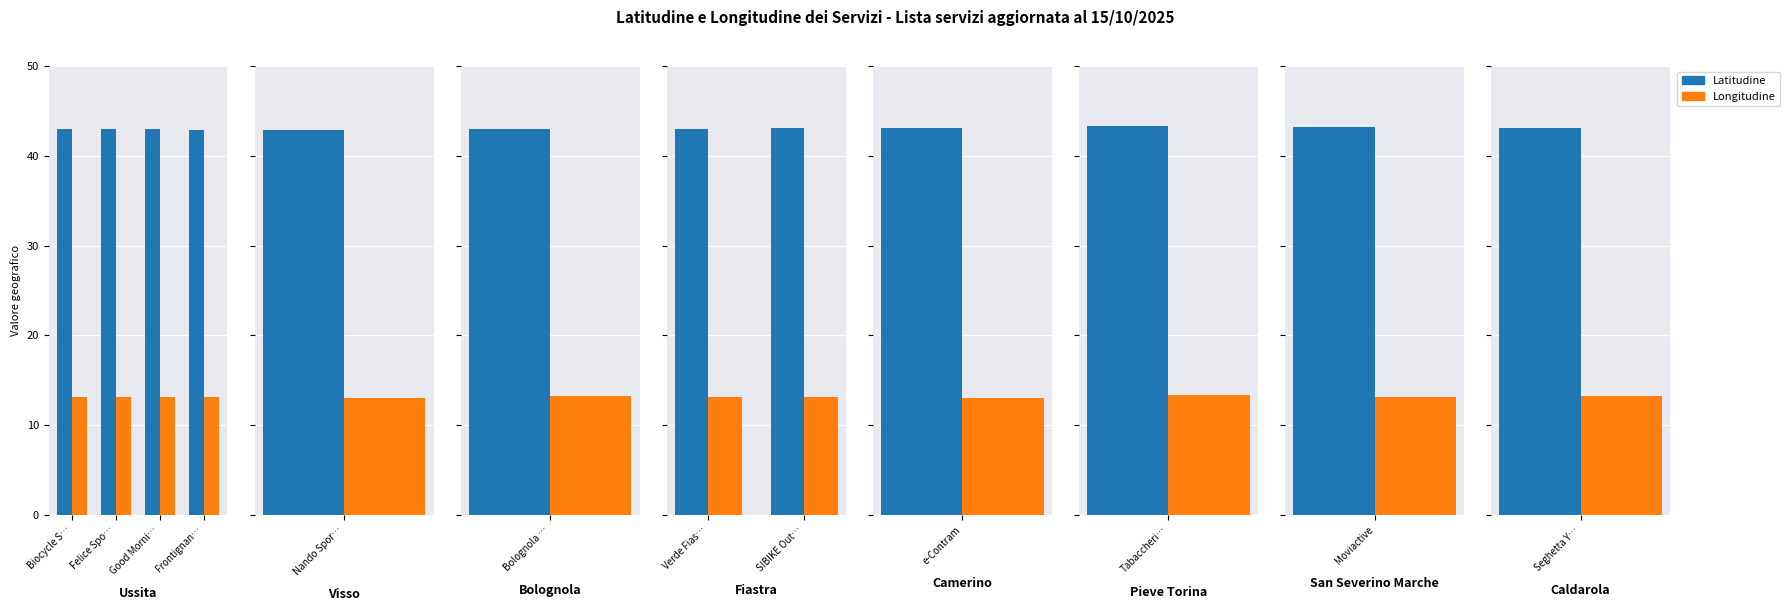

Is it true that Latitudine equals 43.0 at Verde Fias…?

True